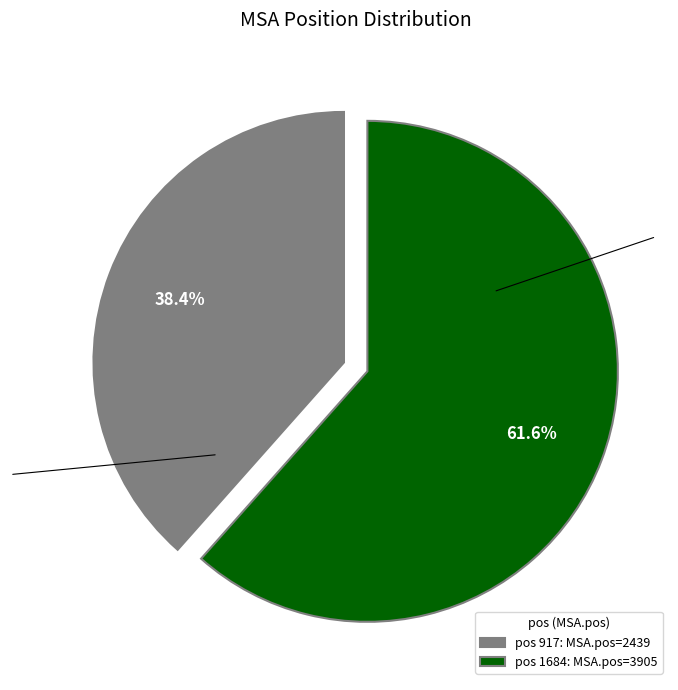

Do pos 1684: MSA.pos=3905 and pos 917: MSA.pos=2439 together represent more than half of the pie?

Yes